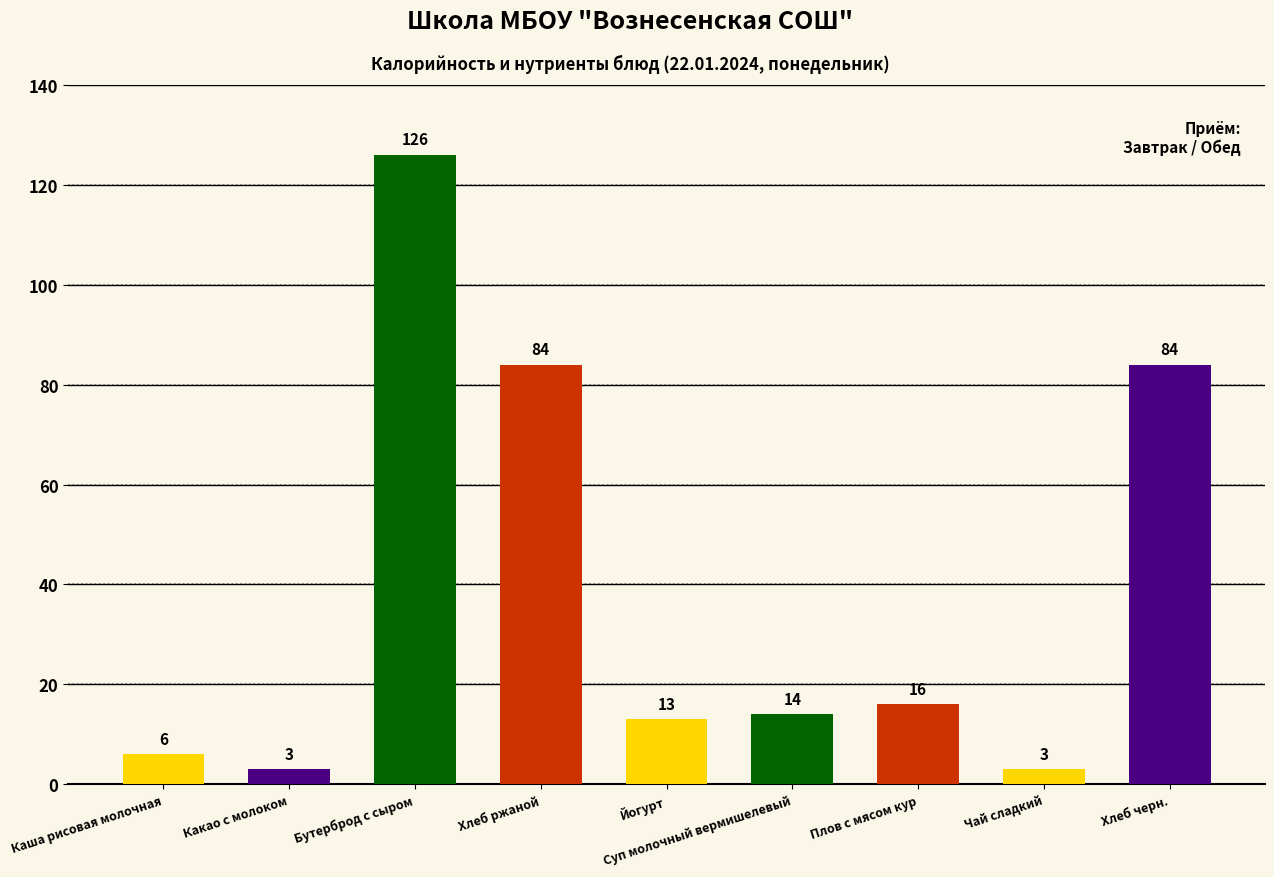

What is the ratio of the value at Йогурт to the value at Плов с мясом кур?

0.8